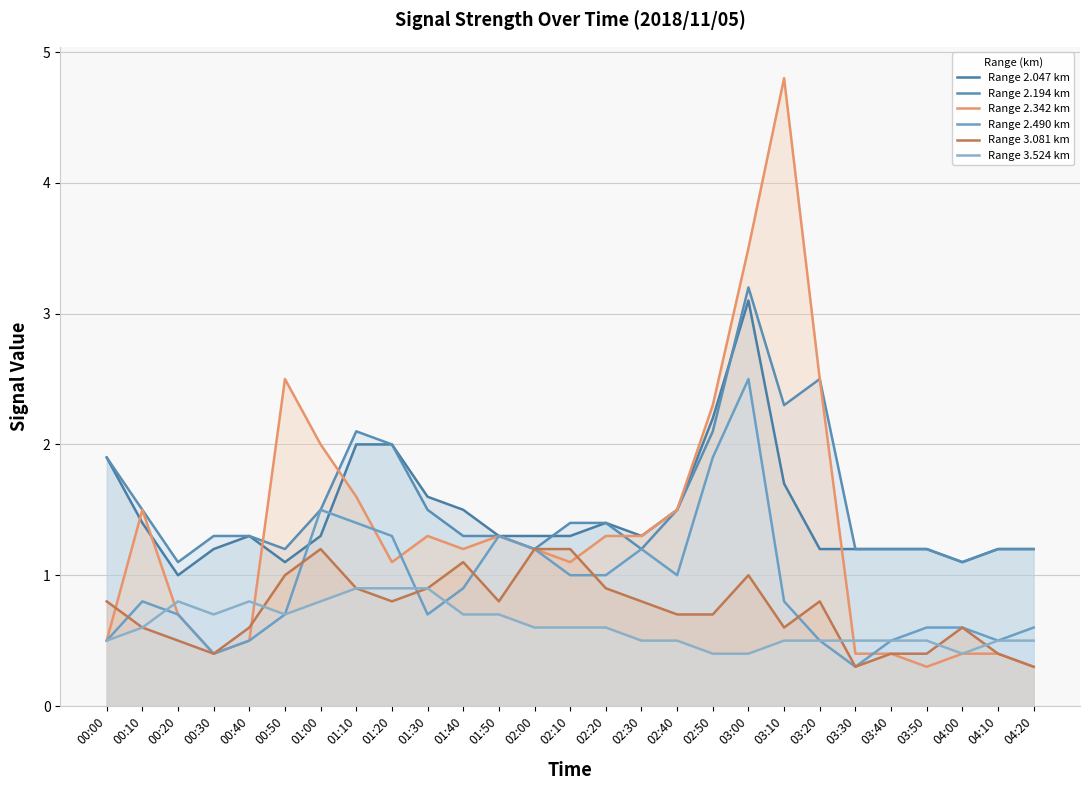

What is the difference between the highest and lowest values at 01:10?

1.2